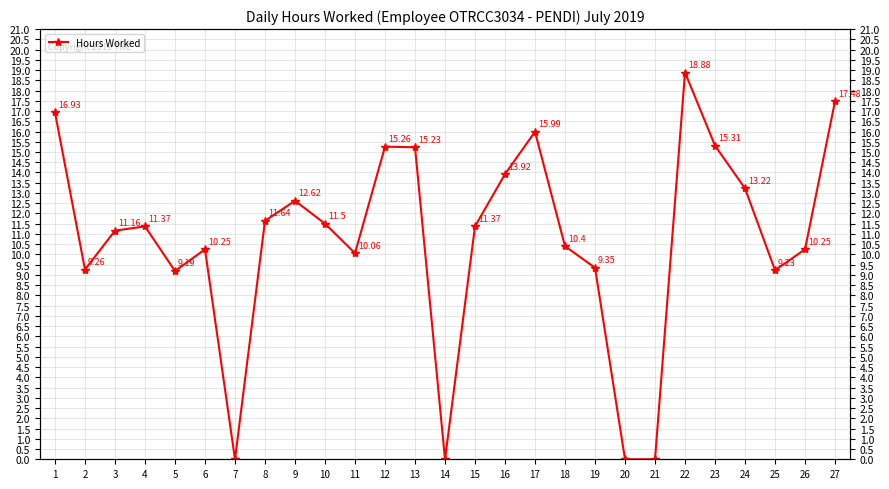

How many interior local peaks (higher than both neighbors) does the data have?

6